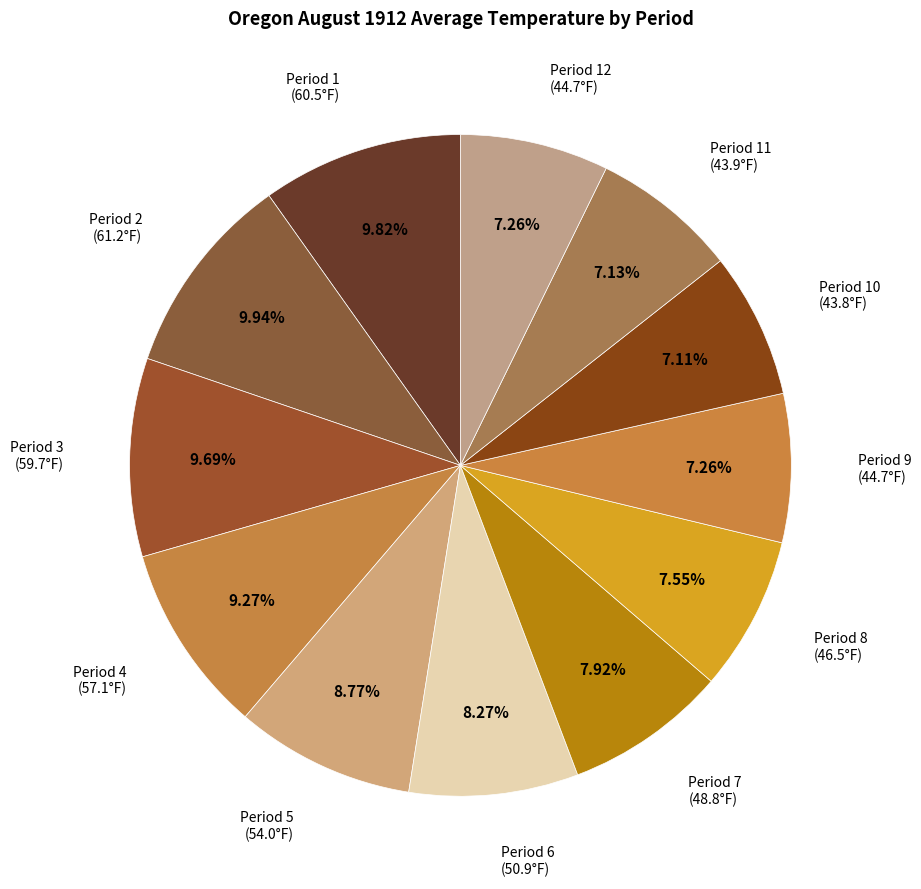

Count the number of slices in the pie.

12